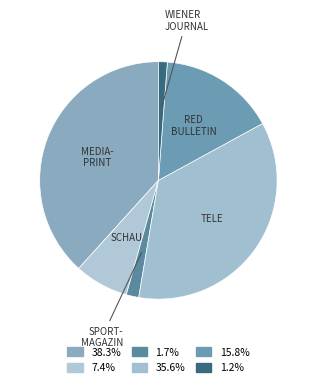

How many segments does this pie chart have?

6